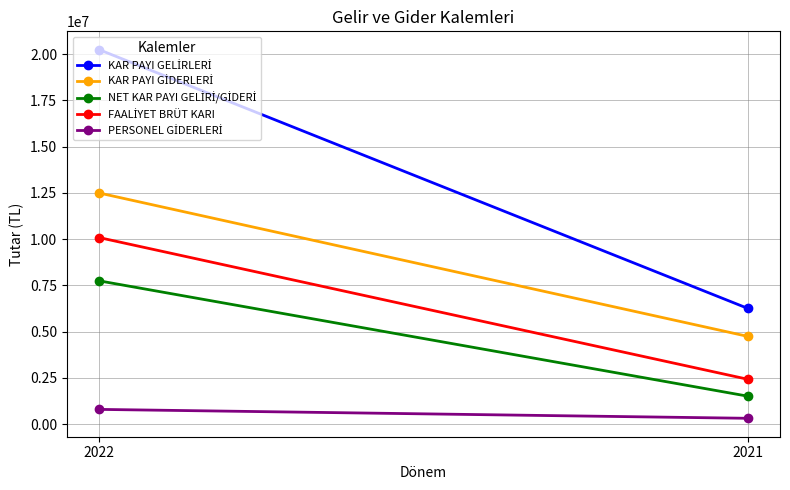

At which label does KAR PAYI GİDERLERİ reach its minimum?

2021